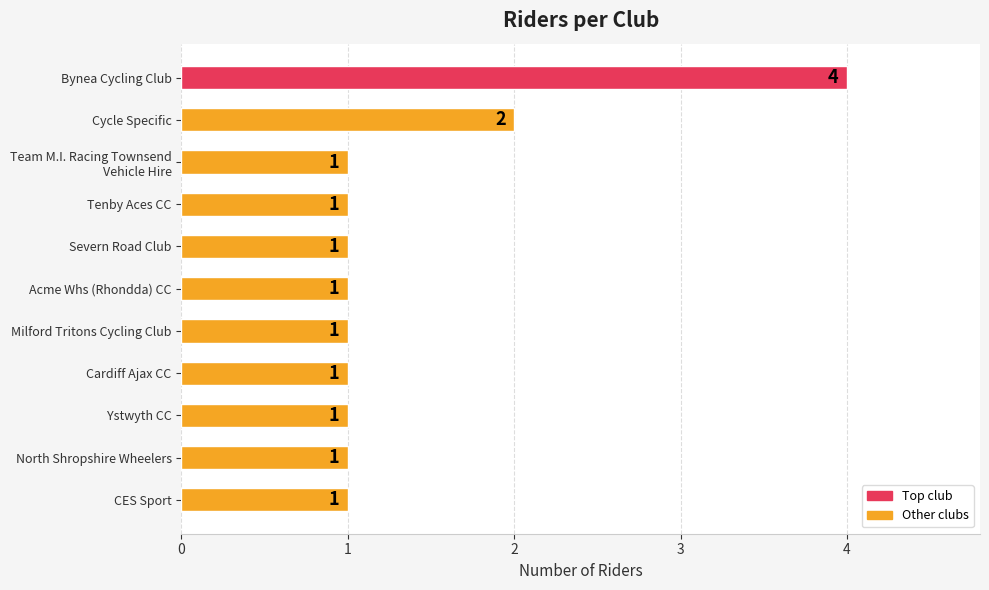

The value at Cycle Specific is 2. True or false?

True